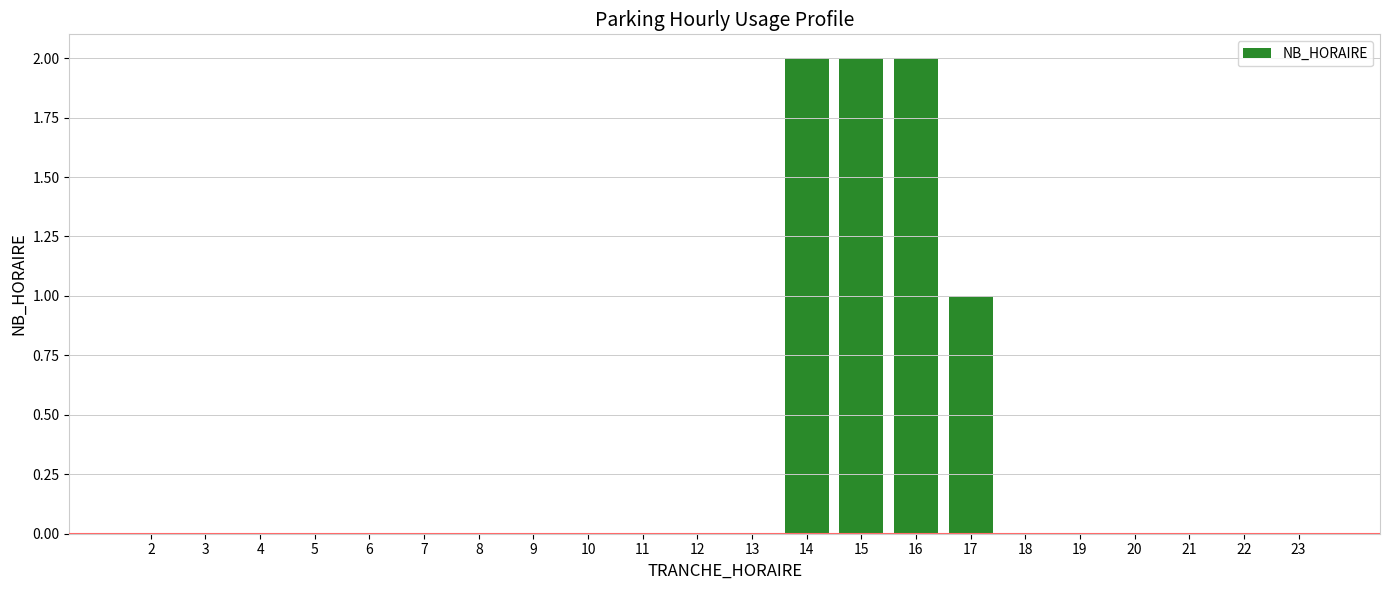

What is the maximum value shown in the chart?

2